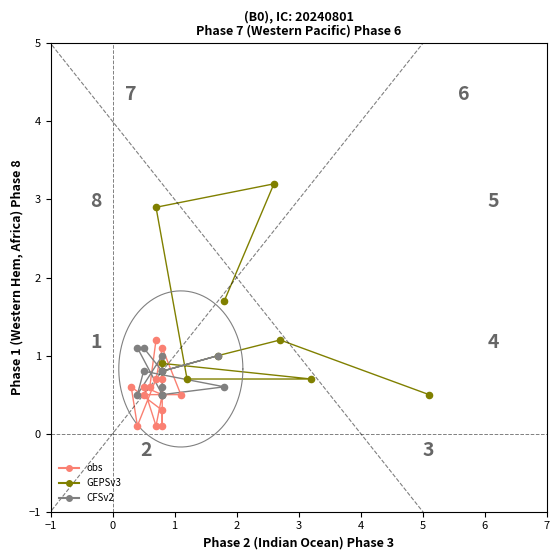

Which series contains the highest Y value?

GEPSv3